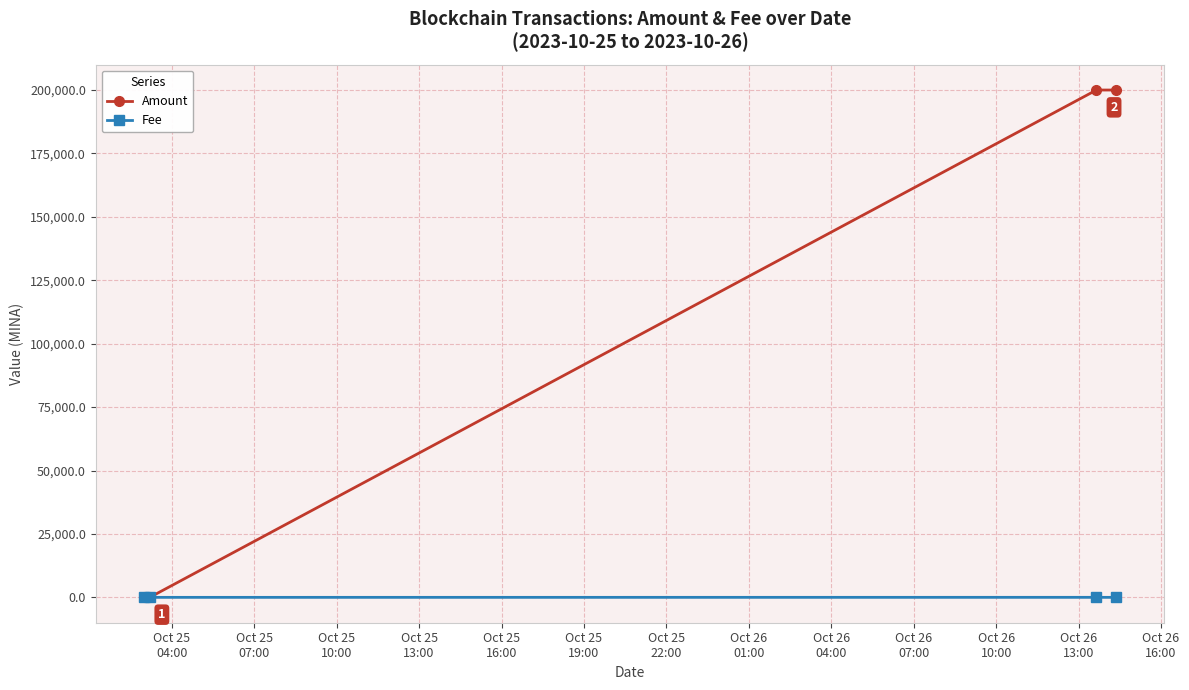

List the series in order of their peak value, highest first.

Amount, Fee